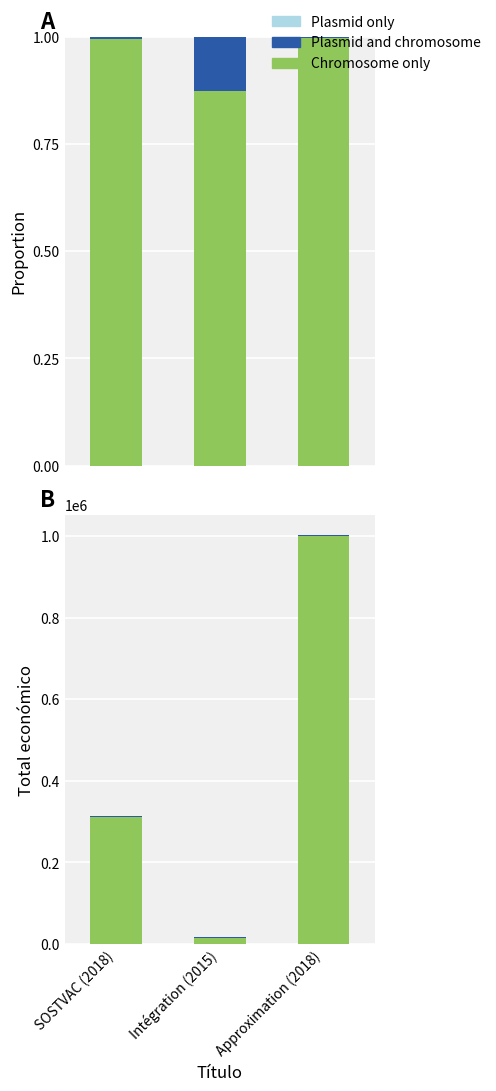

At which category does the chart reach its peak across all series?

Approximation (2018)